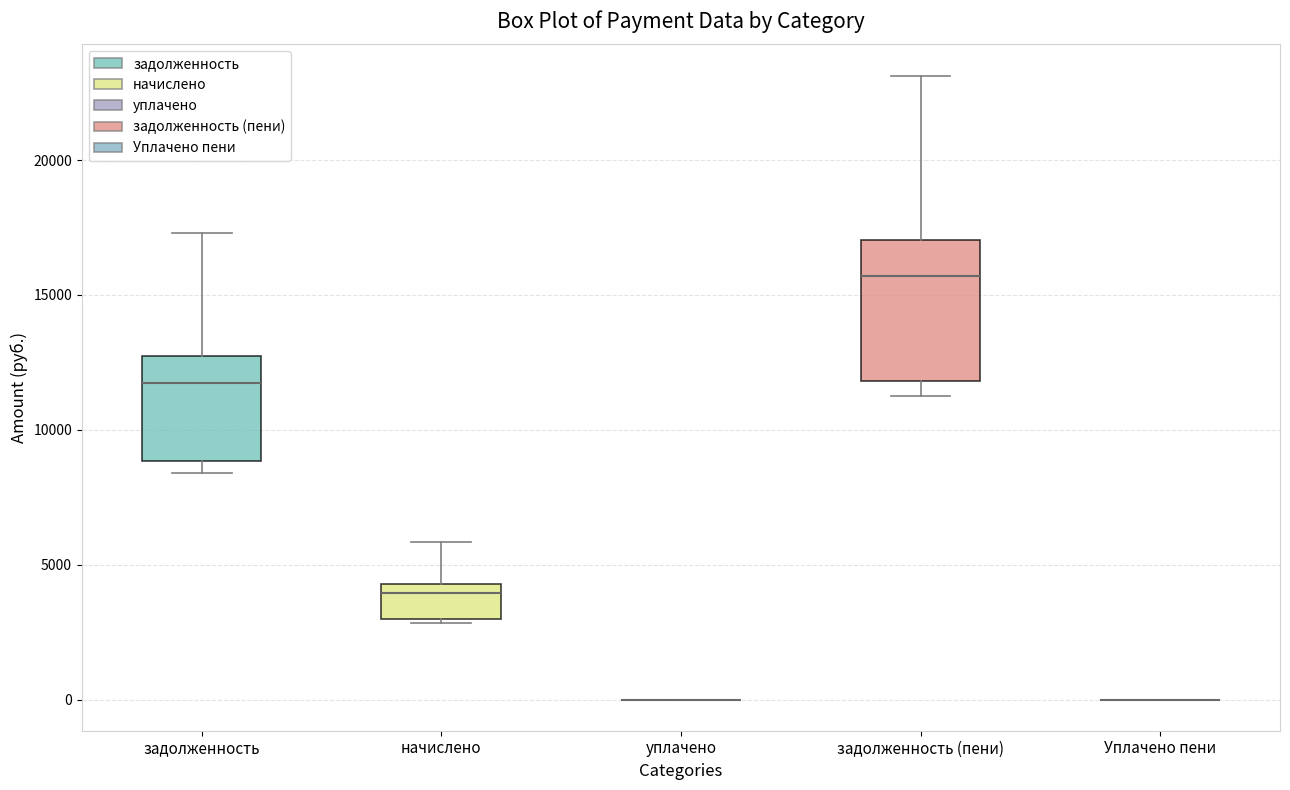

Which box is the tallest, from its lower edge to its upper edge?

задолженность (пени)